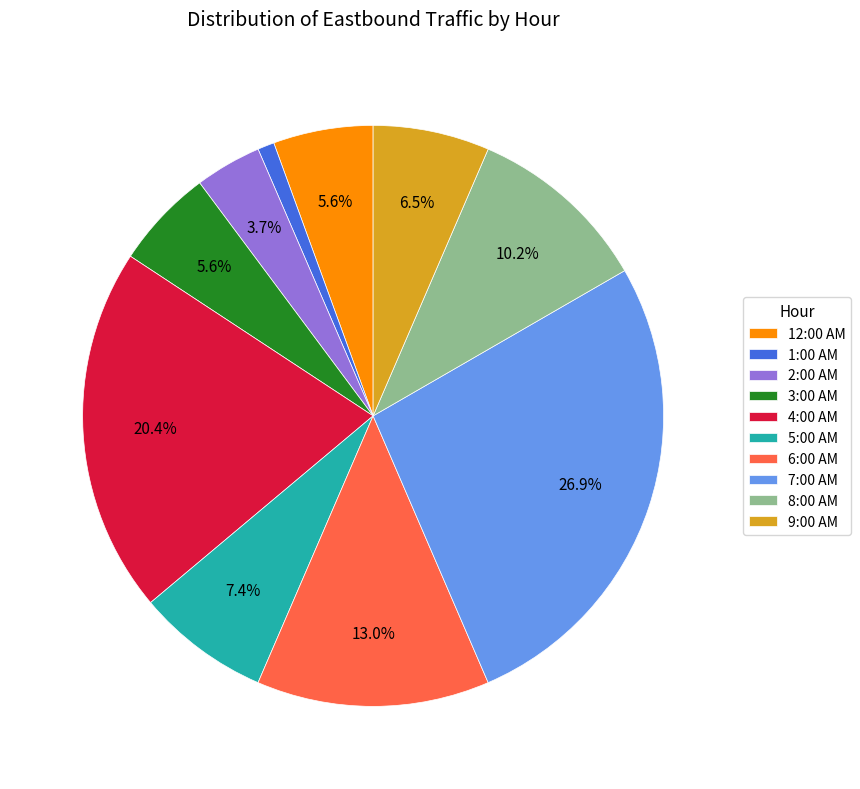

Which slice is the largest?

7:00 AM